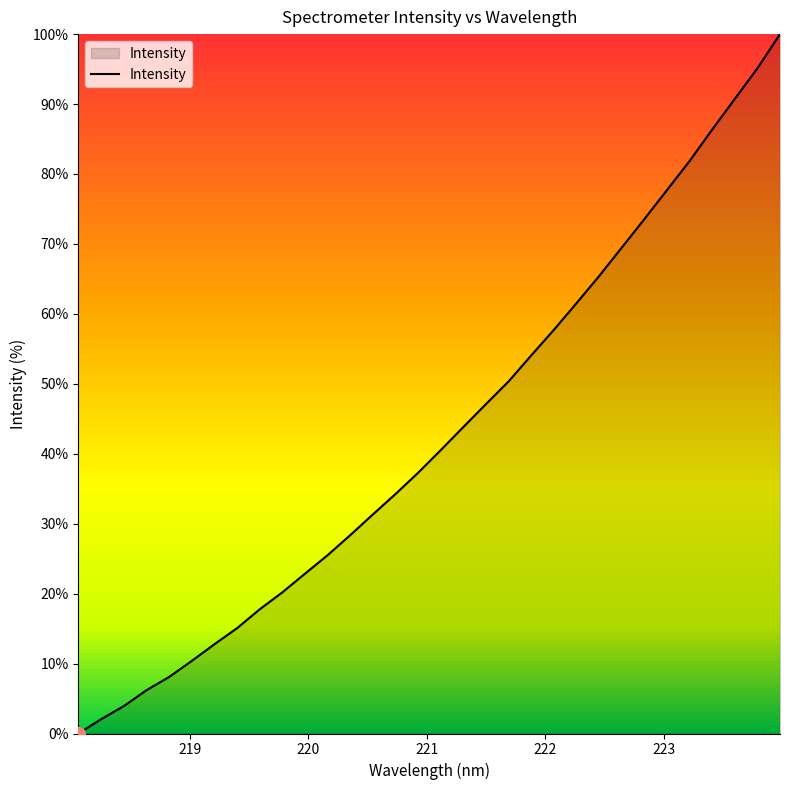

Reading left to right, extract all data points from this chart.

0.0	2.0	3.9	6.2	8.1	10.4	12.8	15.1	17.8	20.2	22.9	25.5	28.4	31.3	34.2	37.3	40.5	43.8	47.1	50.4	54.1	57.7	61.5	65.4	69.5	73.5	77.7	81.9	86.4	90.7	95.1	100.0